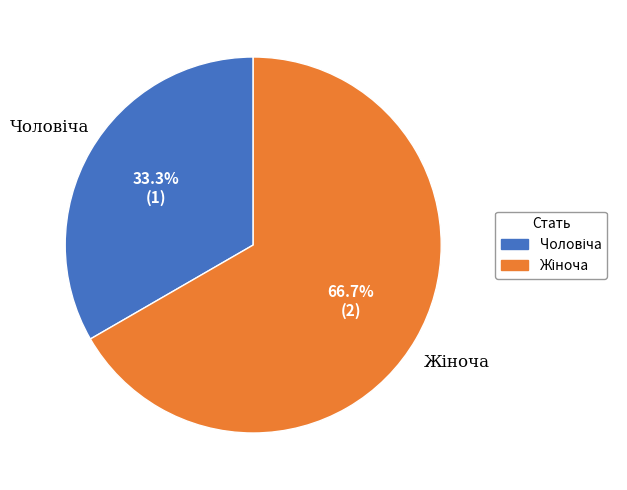

Is there a majority slice in this chart?

Yes